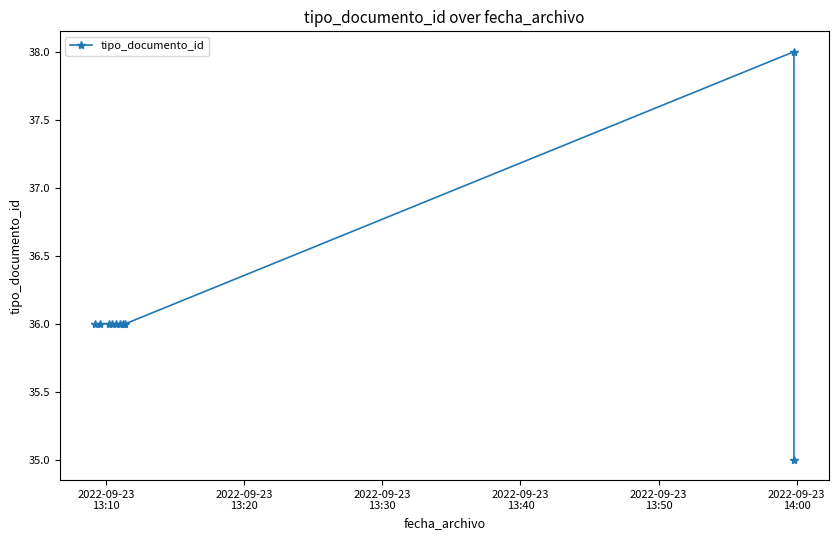

How many categories are shown in the chart?

10